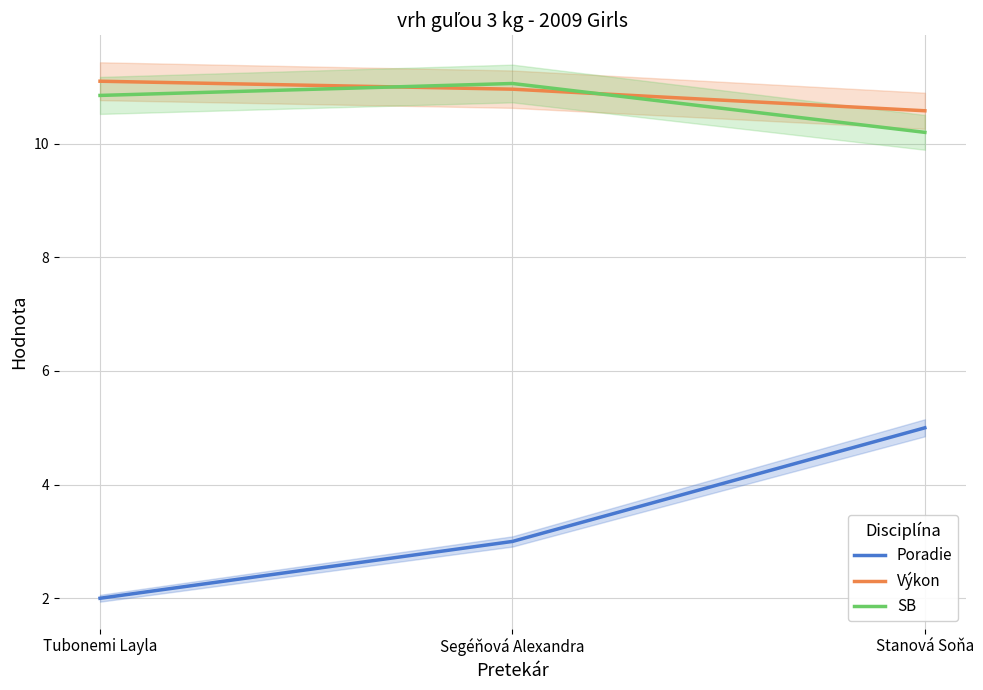

Is it true that Výkon equals 16.9 at Stanová Soňa?

False